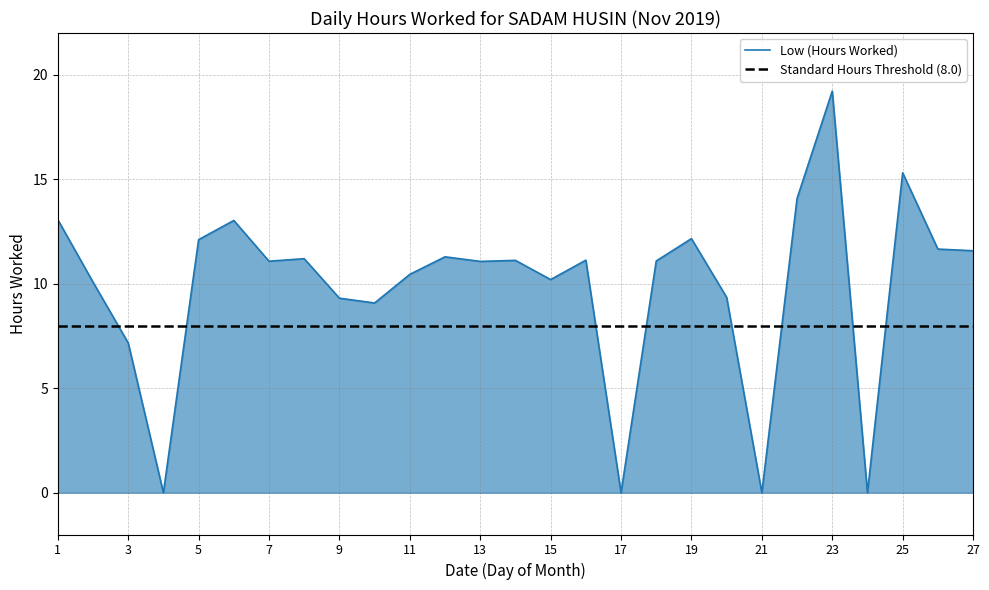

Rank the categories by value from highest to lowest.

23, 25, 22, 1, 6, 19, 5, 26, 27, 12, 8, 16, 14, 18, 7, 13, 11, 15, 2, 20, 9, 10, 3, 4, 17, 21, 24